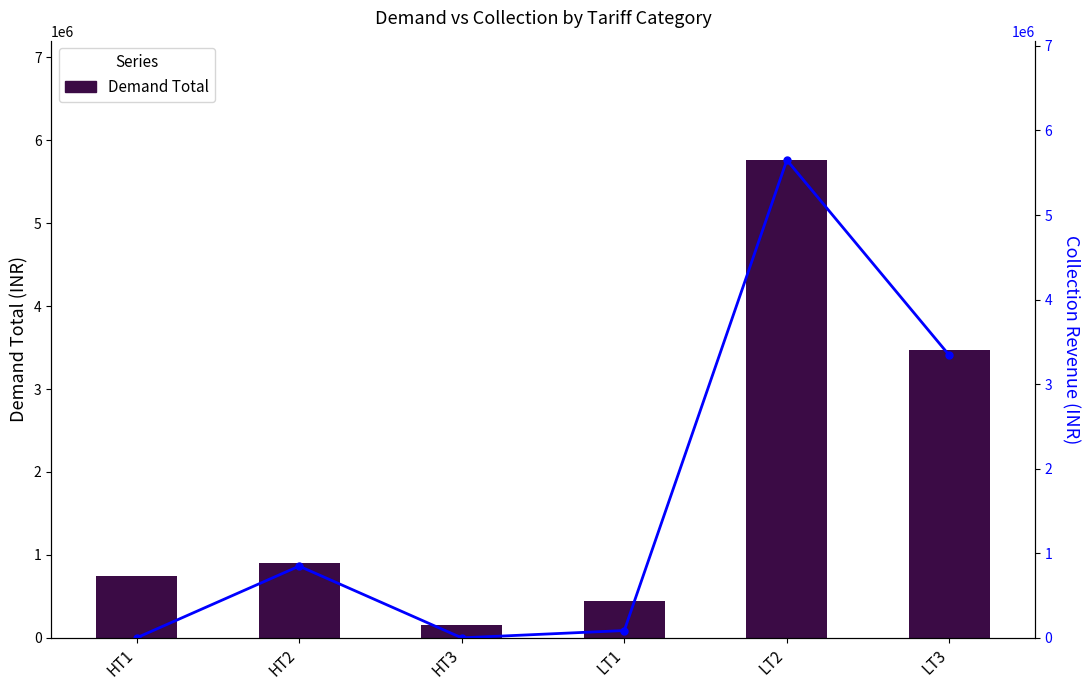

At which category is the sum across all series the highest?

LT2